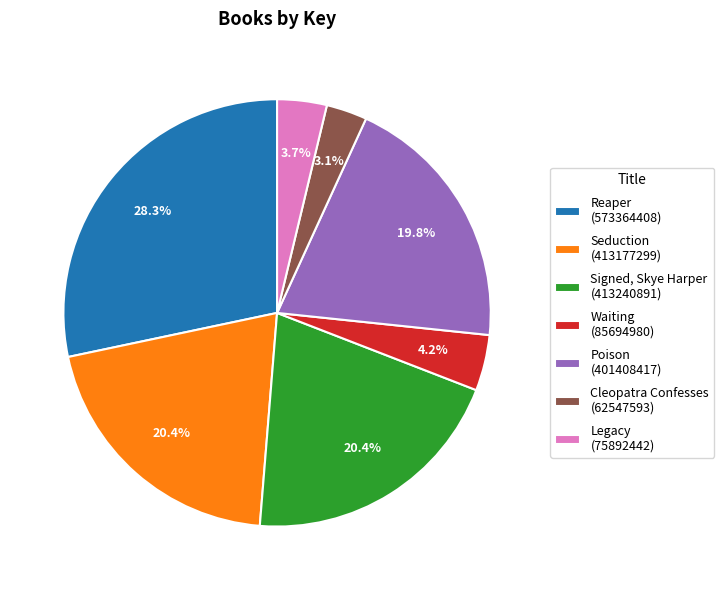

To the nearest percent, what is the average slice percentage?

14%